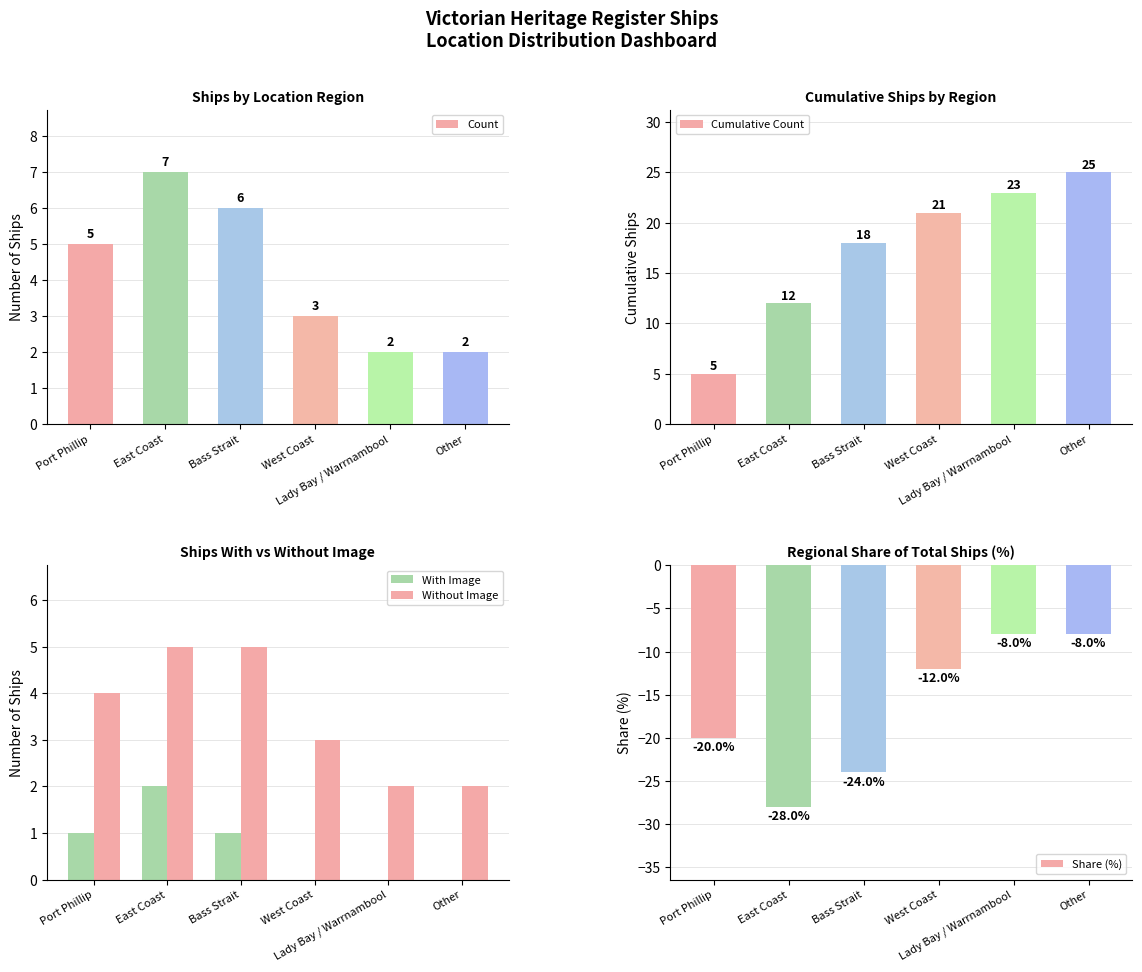

What is the sum of all With Image values?

4